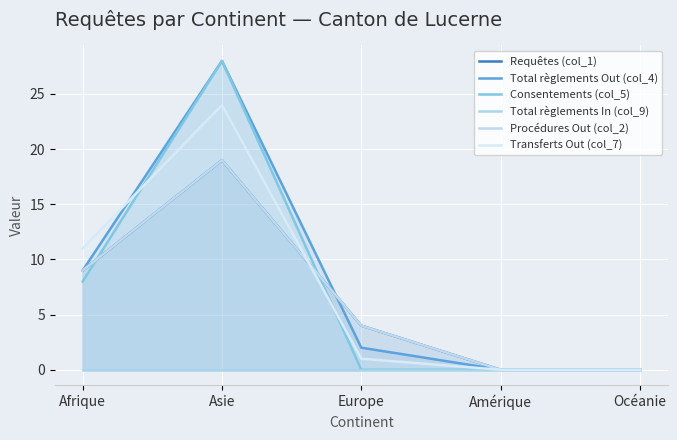

What are all the series names shown in the legend?

Requêtes (col_1), Total règlements Out (col_4), Consentements (col_5), Total règlements In (col_9), Procédures Out (col_2), Transferts Out (col_7)